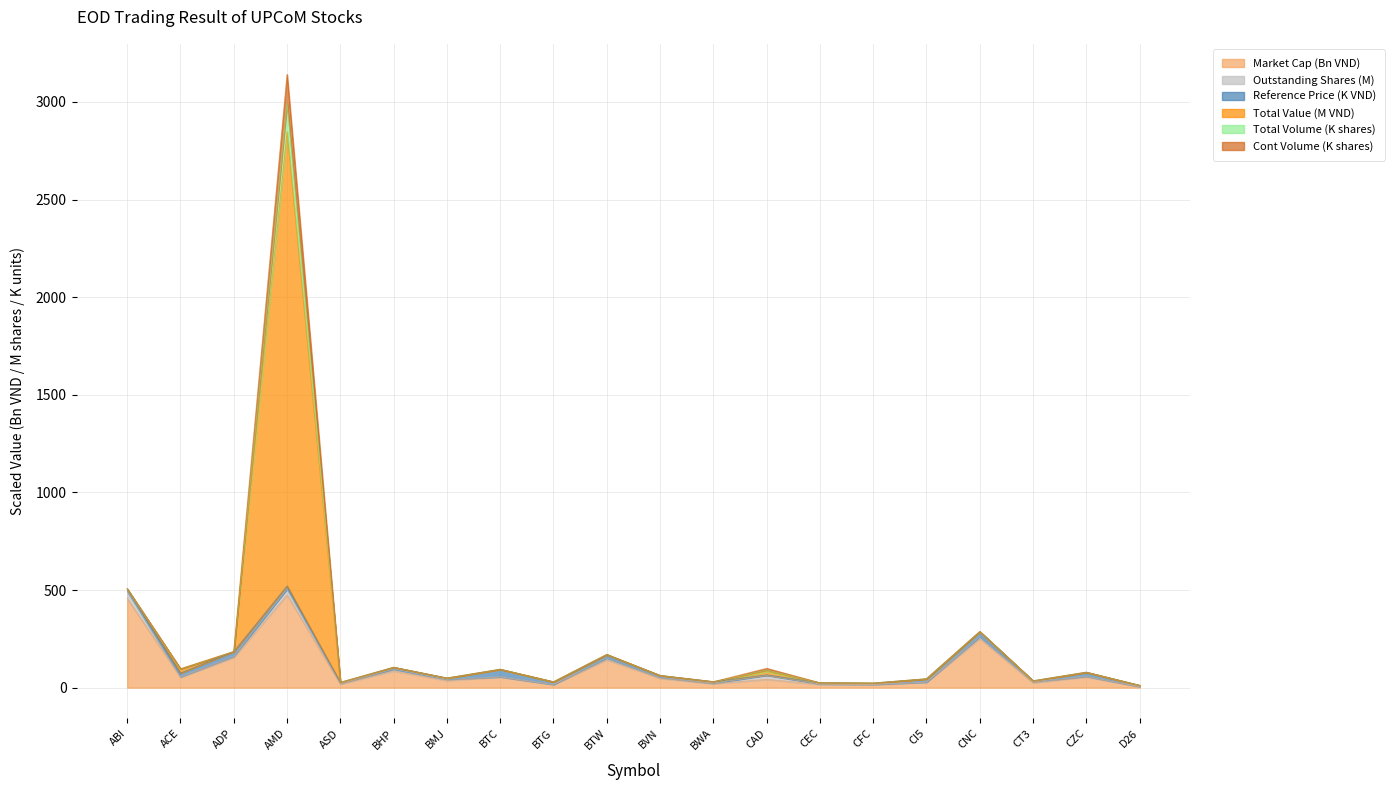

Is the value of Cont Volume at AMD greater than the value of Market Cap at ABI?

Yes